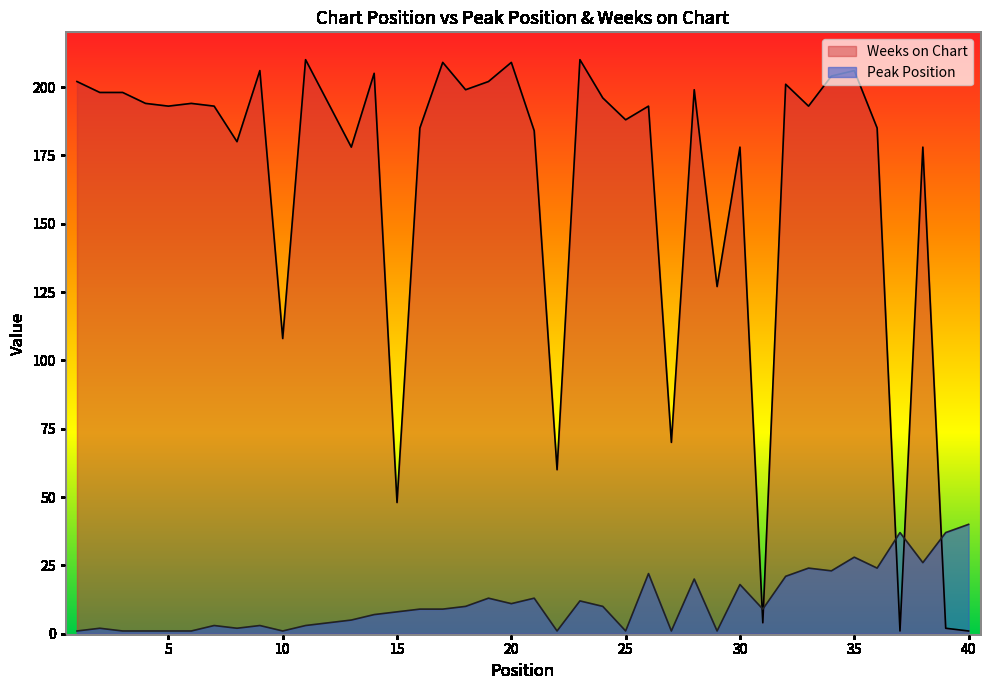

How many distinct data groups are displayed?

2